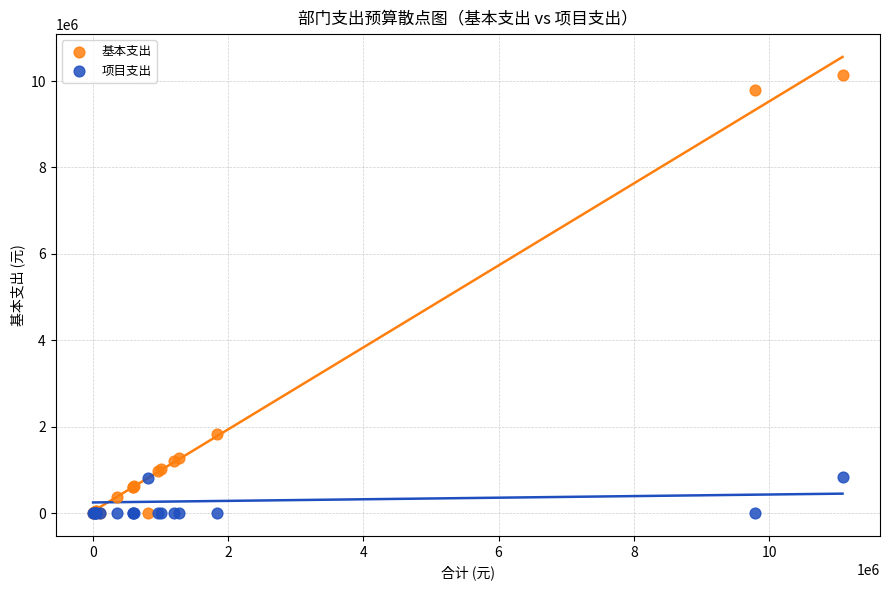

In the 基本支出 series, what Y value is closest to 5072278?

1832225.2